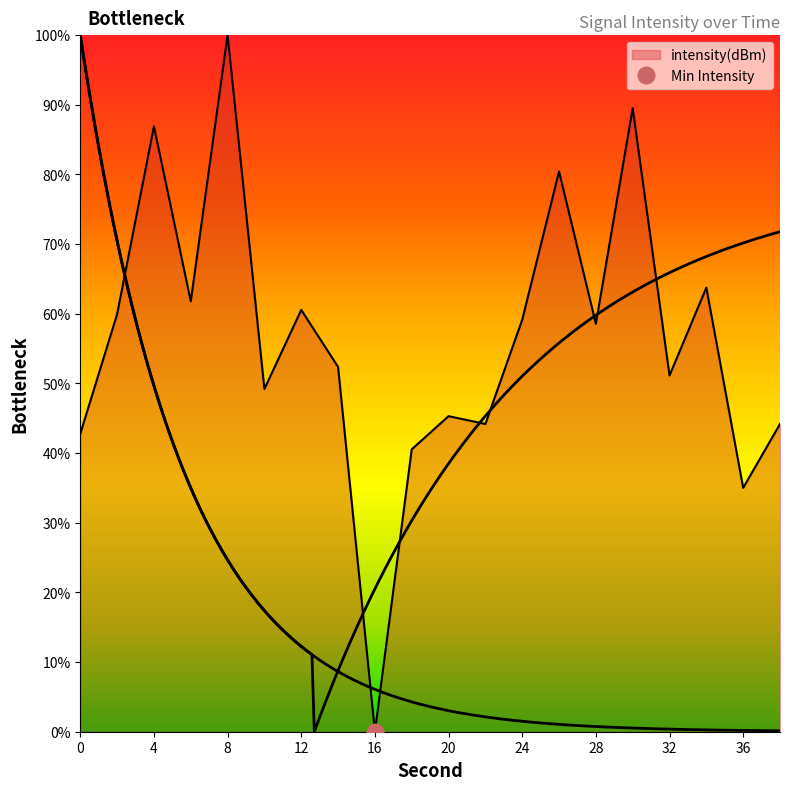

True or false: there are more than 0 points higher than both neighbors.

True